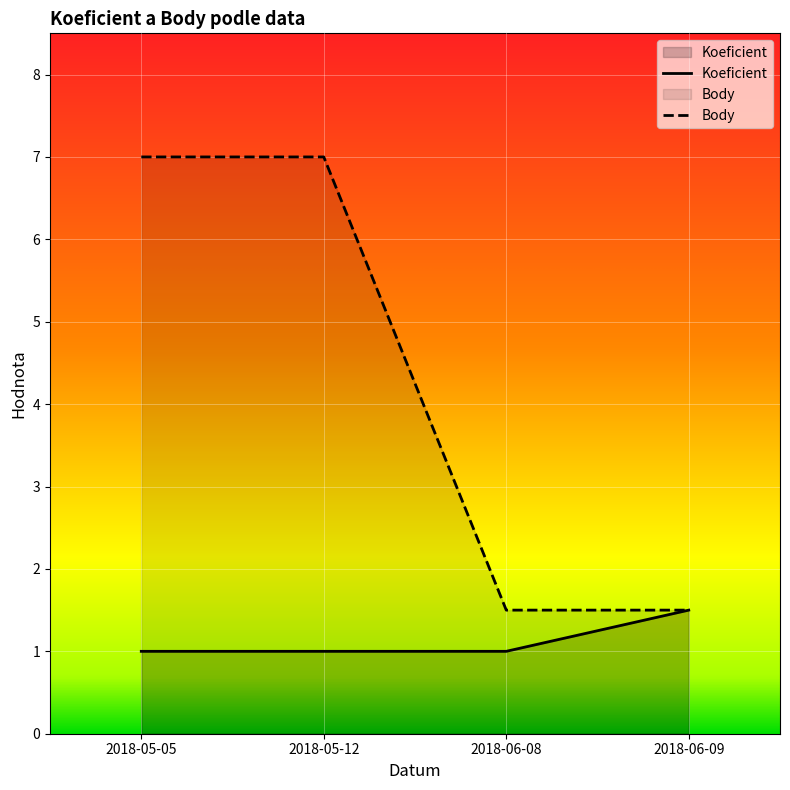

List the series in order of their overall mean, lowest first.

Koeficient, Body